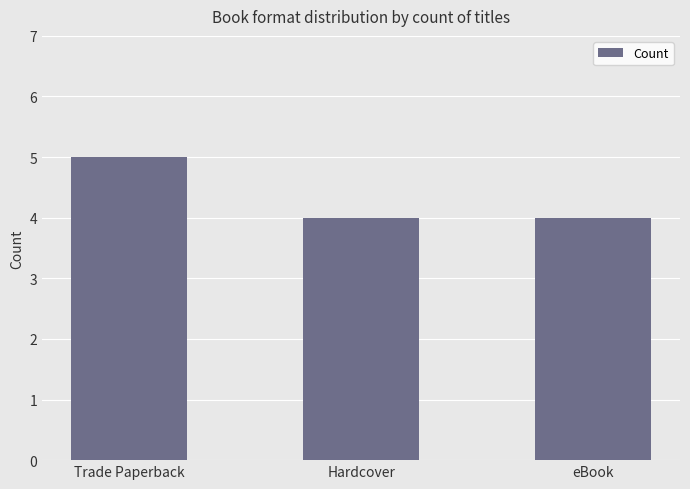

The chart shows a value of 1 at Hardcover. True or false?

False